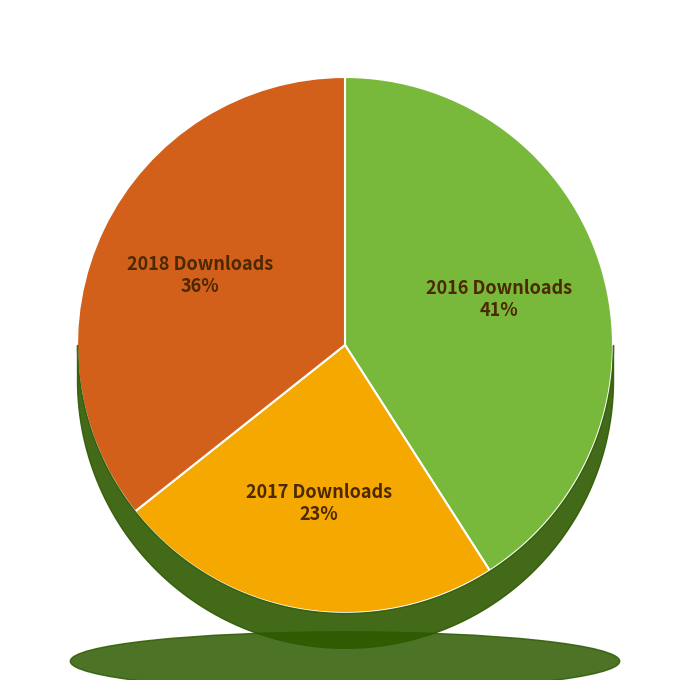

True or false: 2016 Downloads accounts for 41% of the total.

True